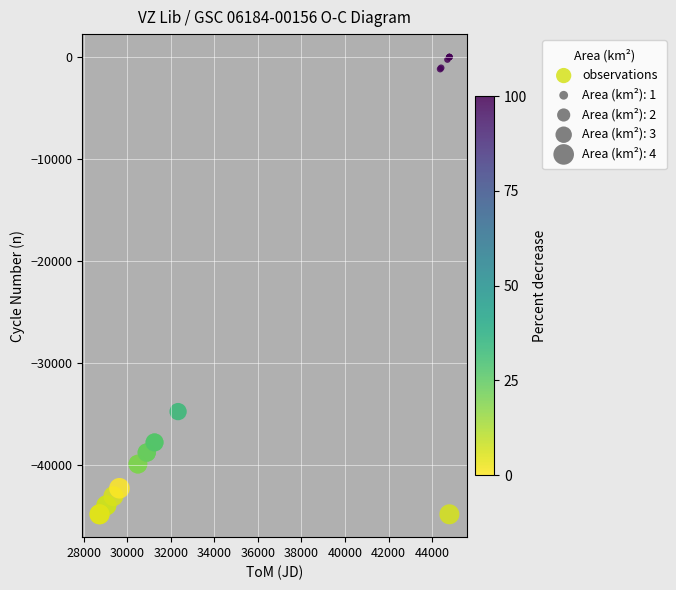

What Y value in the scatter plot is closest to -22406?

-34753.0